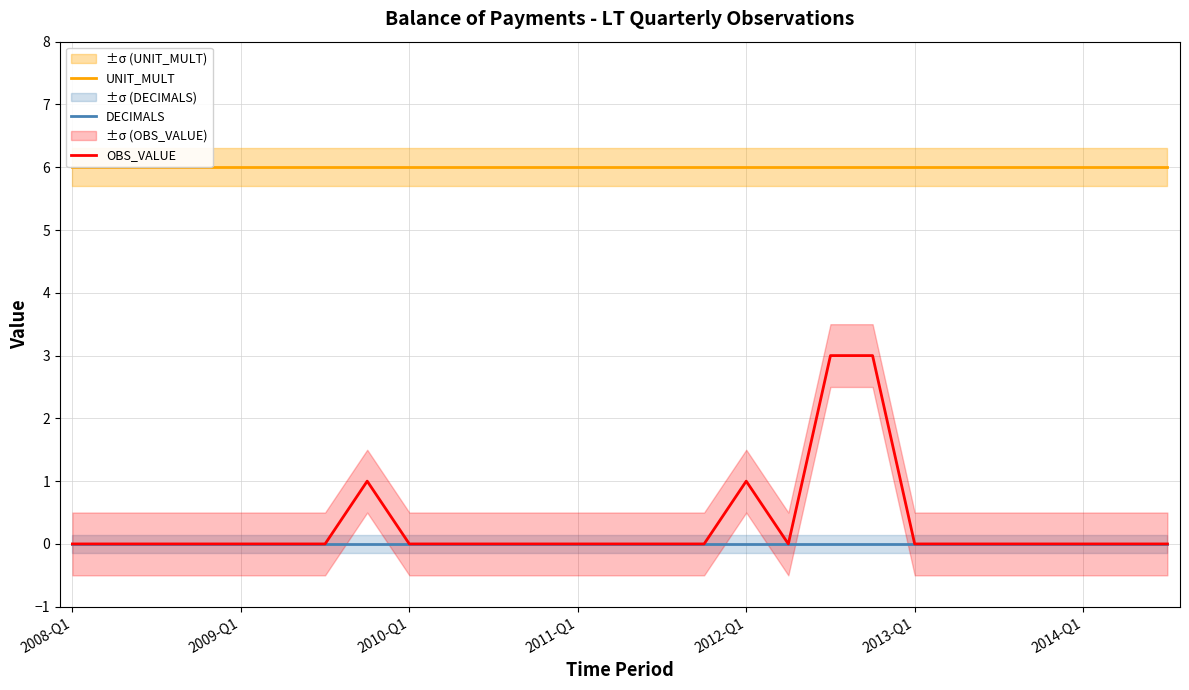

What is the greatest value displayed?

6